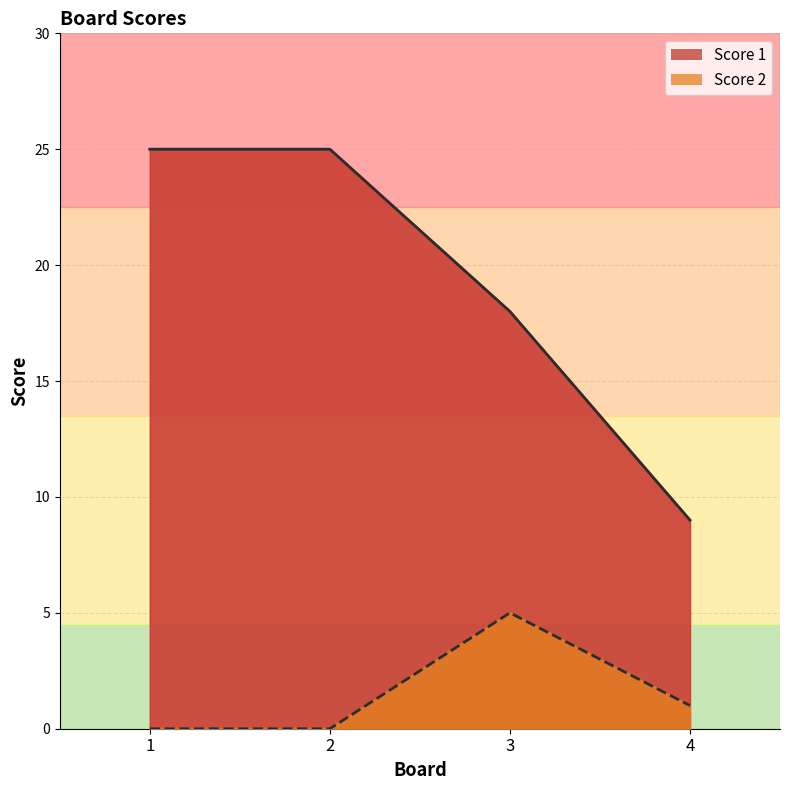

What is the maximum value for Score 2?

5